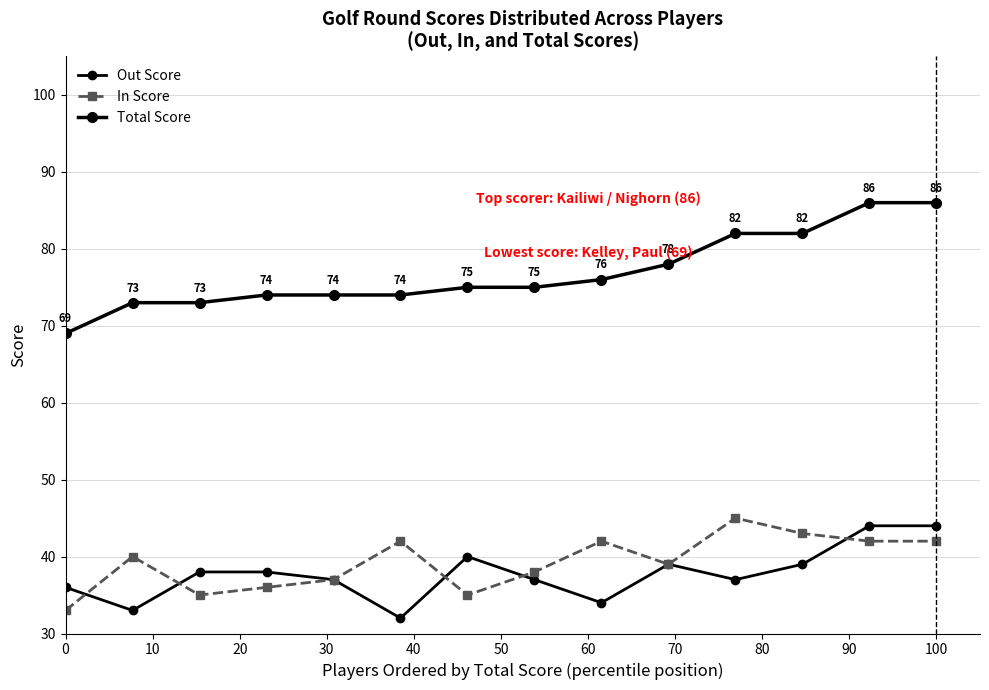

How many data points does each series have?

14